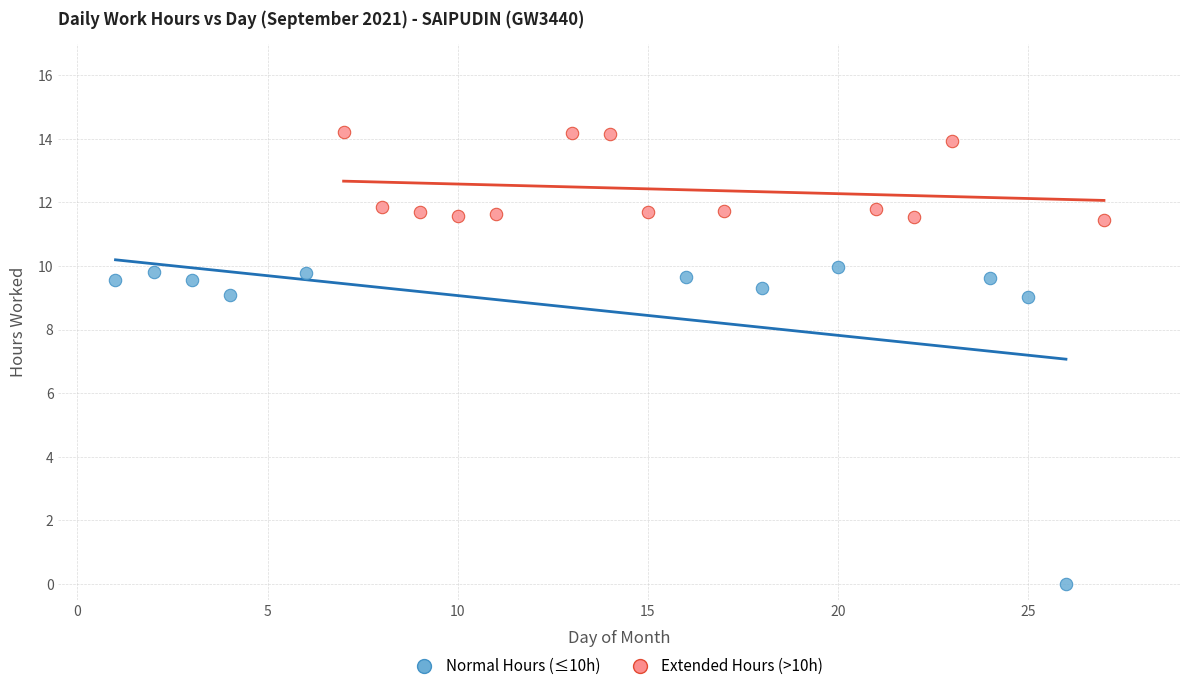

What are all the series names shown in the legend?

Normal Hours (≤10h), Extended Hours (>10h)